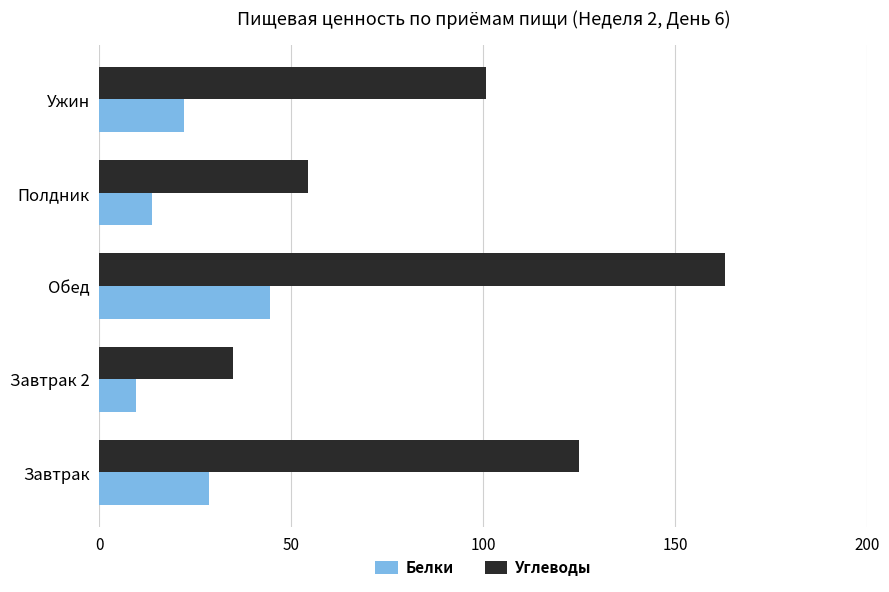

What is the difference between the maximum and second lowest values in the Углеводы series?

108.6